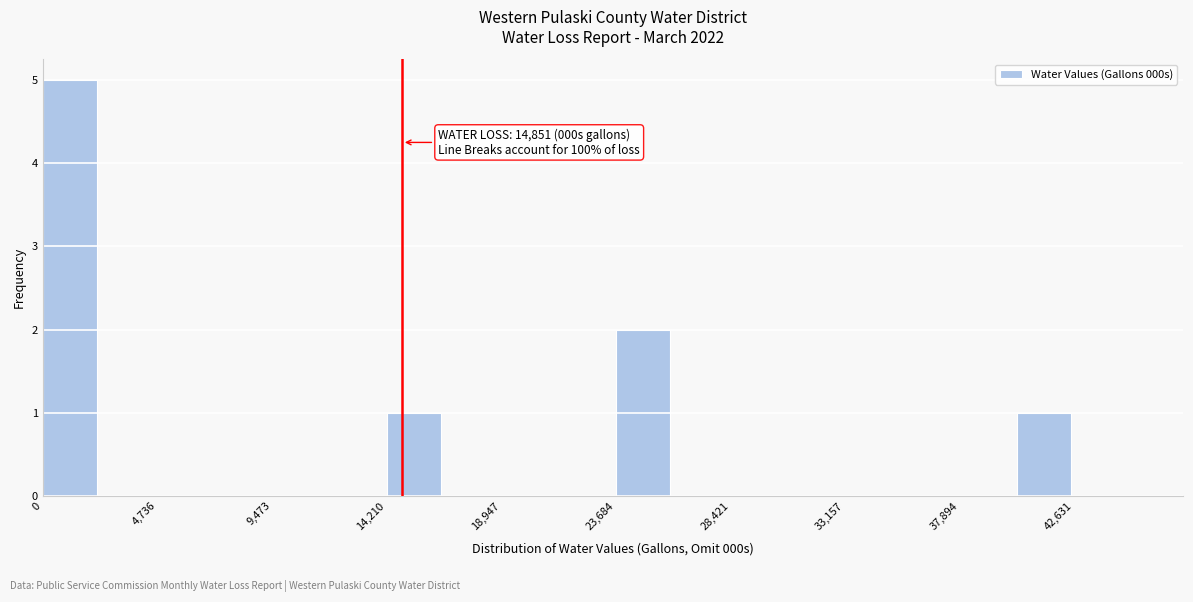

Over which range of the x-axis is the bar tallest?

0 to 2500